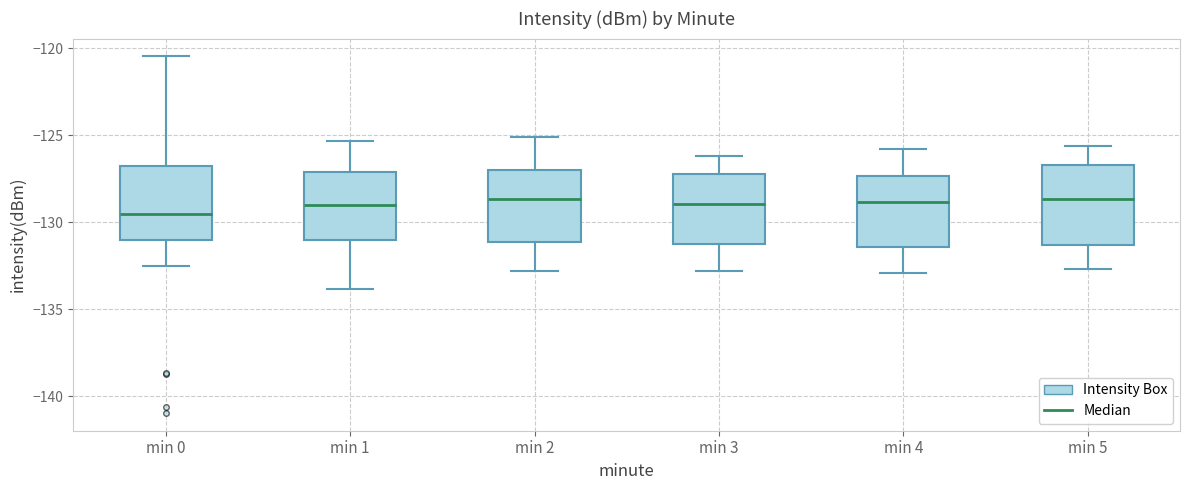

Where is the upper edge of the box for min 2 on the y-axis? The values are not printed on the chart, so give them approximately, as read against the axis.

-127.0